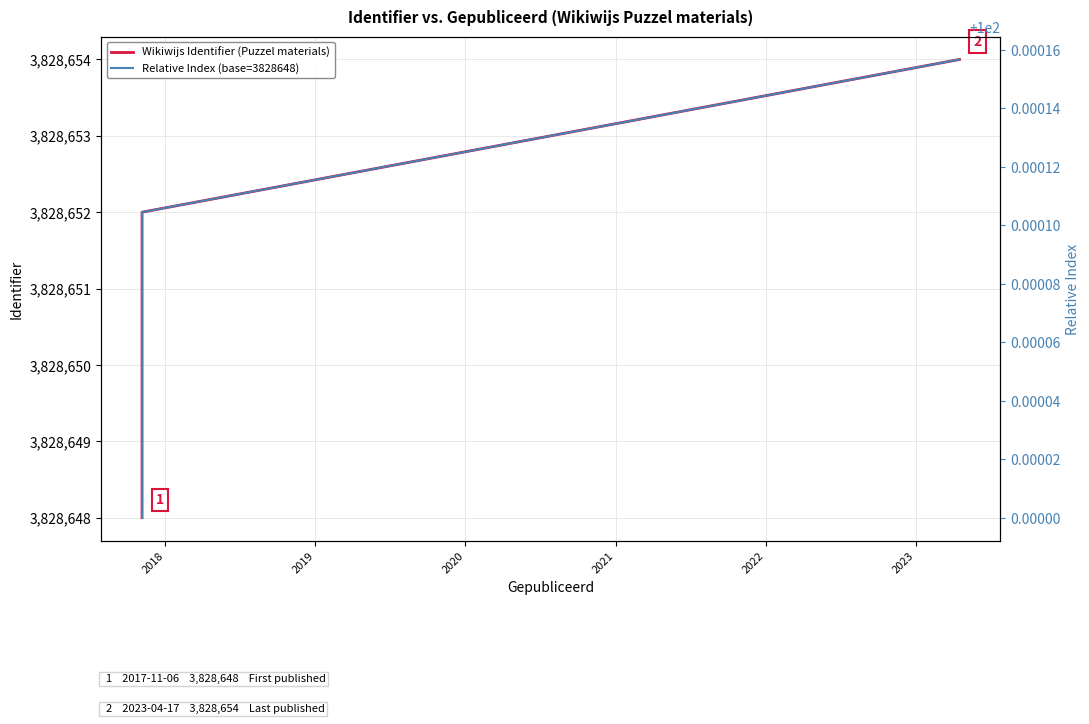

Reading left to right, extract all data points from this chart.

Wikiwijs Identifier (Puzzel materials): 3828648.0	3828649.0	3828650.0	3828651.0	3828652.0	3828654.0
Relative Index (base=3828648): 100.0	100.0	100.0	100.0	100.0	100.0